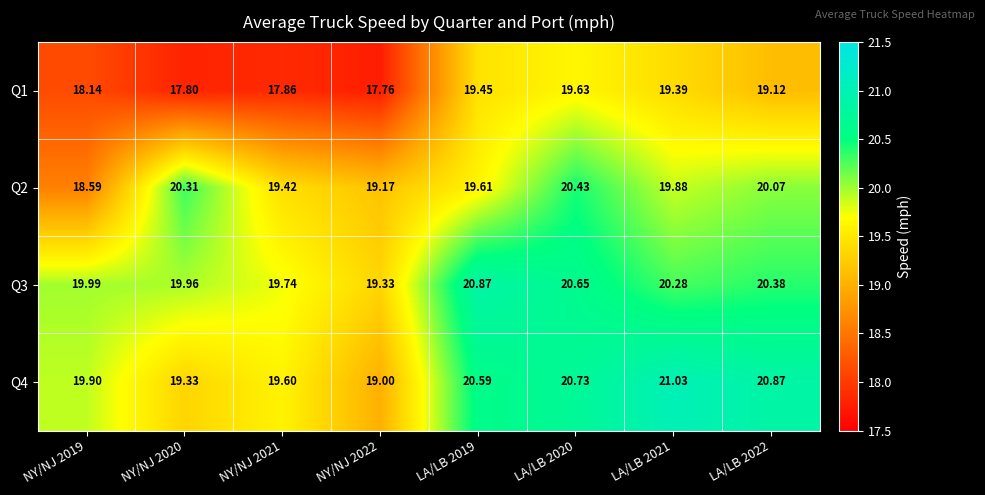

Count the number of categories in the chart.

8